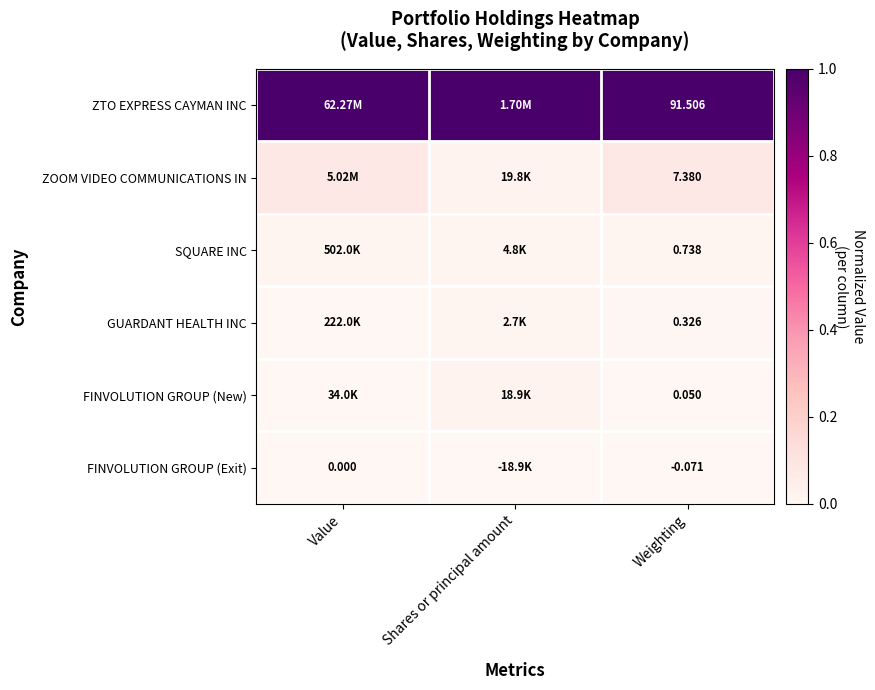

What is the total value across all series at Weighting?

99.9